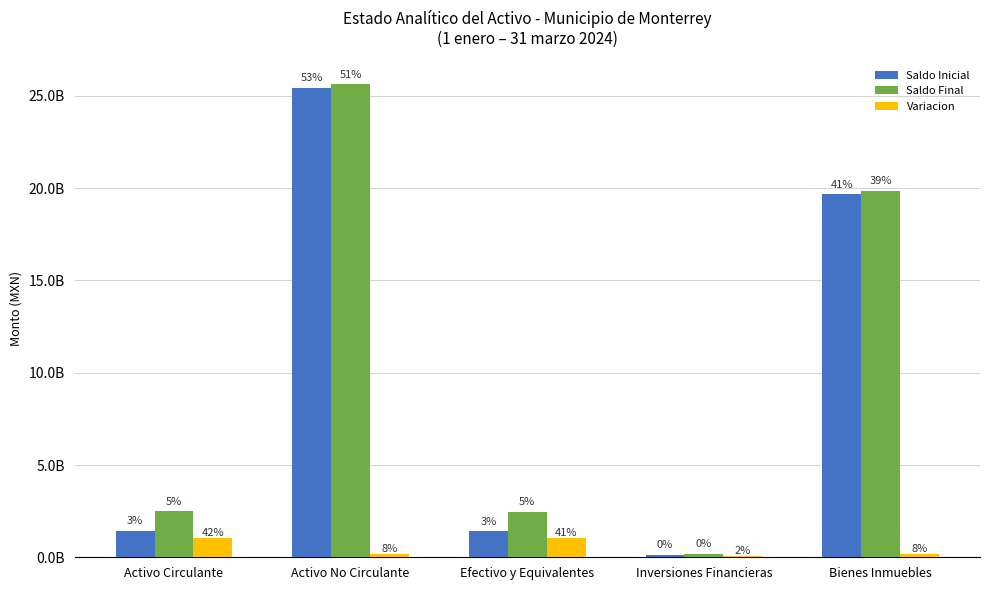

The Variacion series shows 1040055698.1 at Efectivo y Equivalentes. True or false?

True